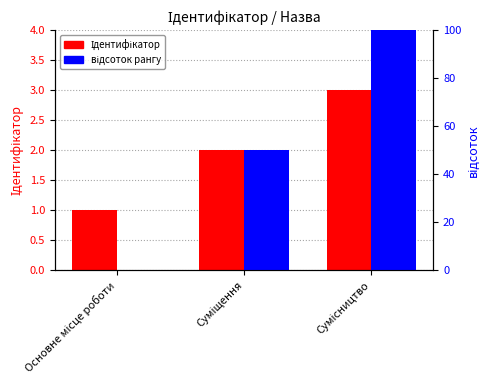

Which series has the largest range (max minus min)?

відсоток